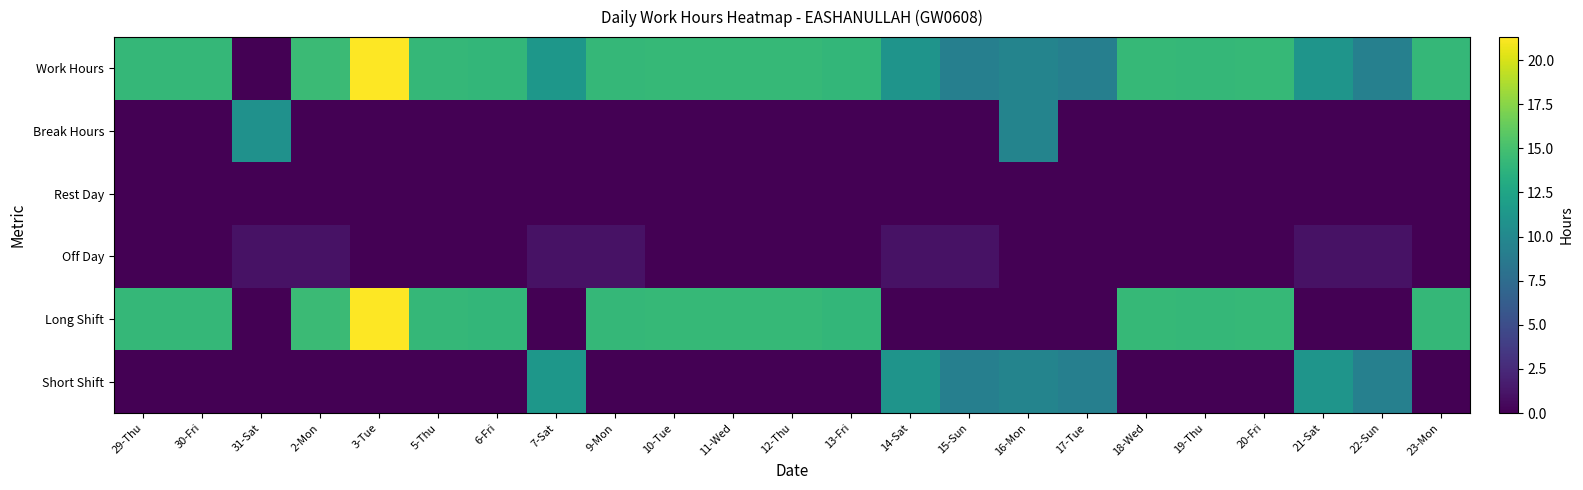

How many categories are shown in the chart?

23